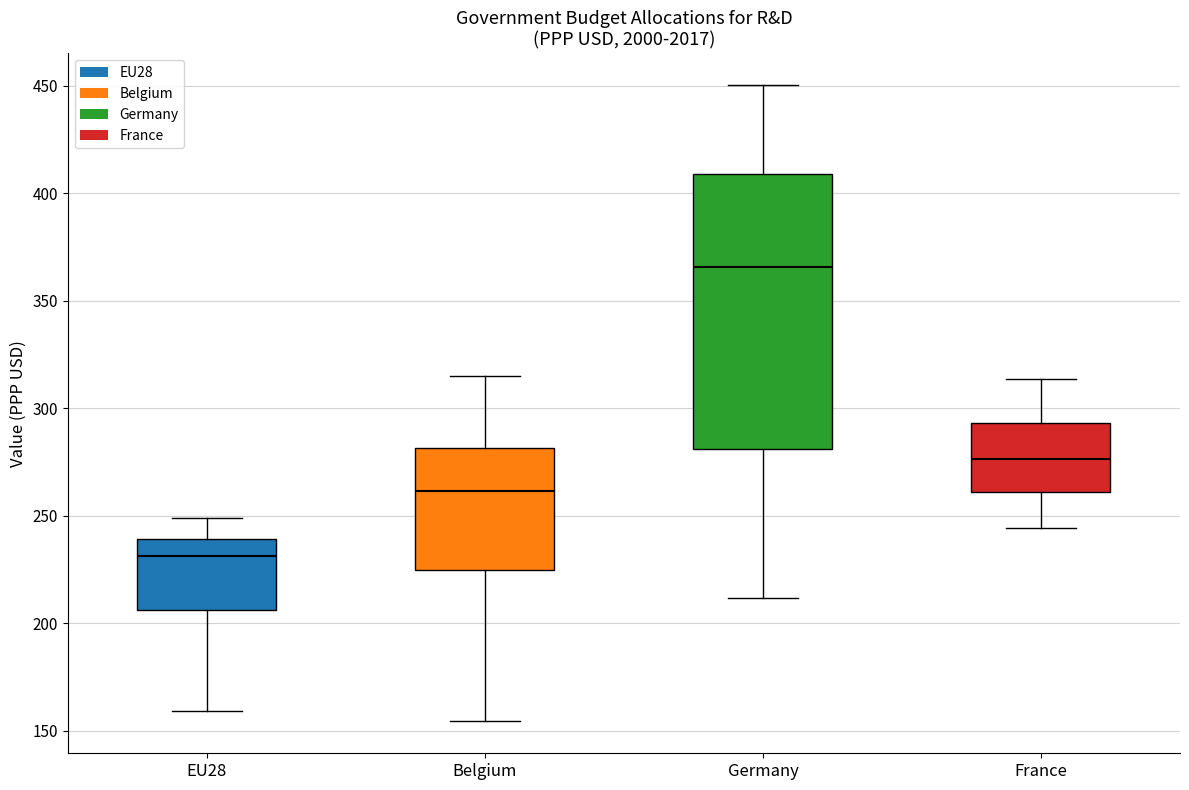

Reading left to right, read every box against the y-axis: the position of its median line, the range the box covers, and the ends of its whiskers. The values are not printed on the chart, so give them approximately, as read against the axis.

EU28: median 230, box 205 to 240, whiskers 160 to 250
Belgium: median 260, box 225 to 280, whiskers 155 to 315
Germany: median 365, box 280 to 410, whiskers 210 to 450
France: median 275, box 260 to 295, whiskers 245 to 315